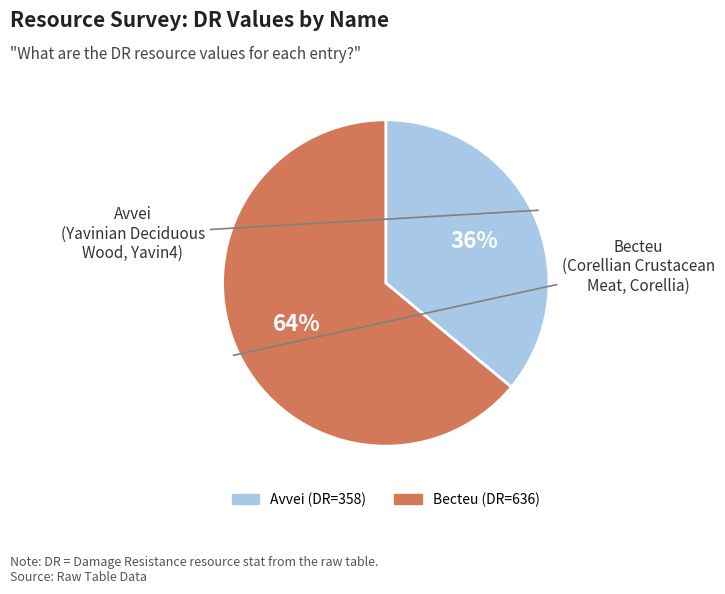

The Avvei slice represents 43% of the pie. True or false?

False